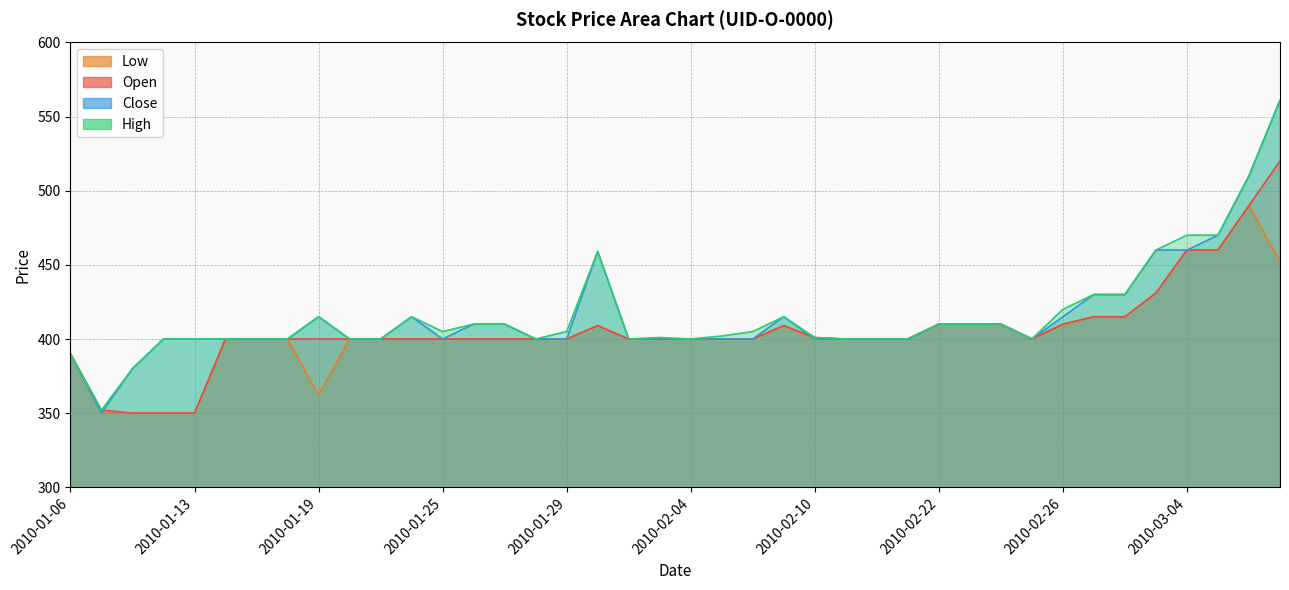

Rank the categories by Low value from lowest to highest.

2010-01-07, 2010-01-11, 2010-01-12, 2010-01-13, 2010-01-19, 2010-01-06, 2010-01-14, 2010-01-15, 2010-01-18, 2010-01-20, 2010-01-21, 2010-01-22, 2010-01-25, 2010-01-26, 2010-01-27, 2010-01-28, 2010-01-29, 2010-02-02, 2010-02-03, 2010-02-04, 2010-02-05, 2010-02-08, 2010-02-10, 2010-02-11, 2010-02-12, 2010-02-19, 2010-02-25, 2010-02-01, 2010-02-09, 2010-02-22, 2010-02-23, 2010-02-24, 2010-02-26, 2010-03-01, 2010-03-02, 2010-03-03, 2010-03-10, 2010-03-04, 2010-03-05, 2010-03-09